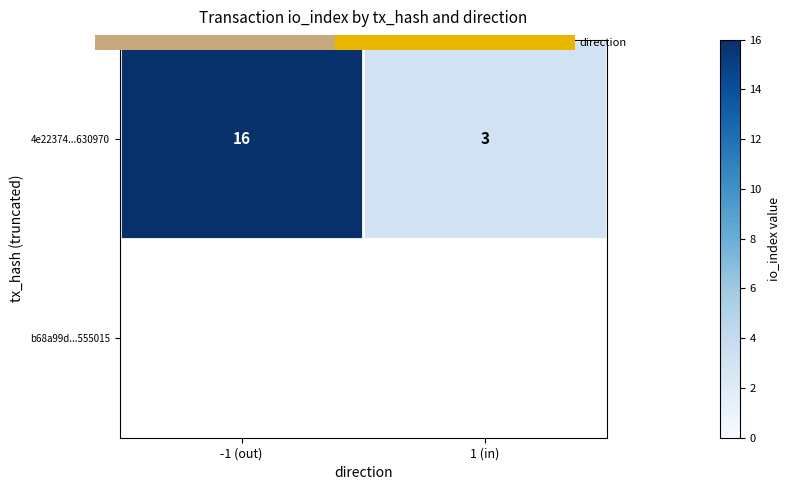

At which label is the value closest to 9?

1 (in)